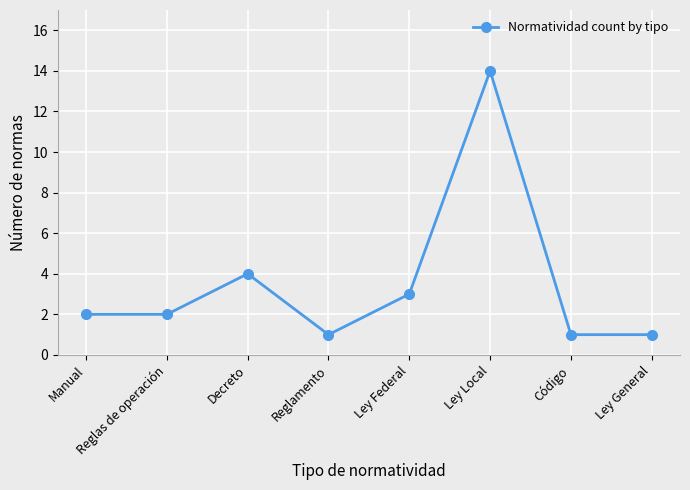

How many lines are shown in the chart?

1